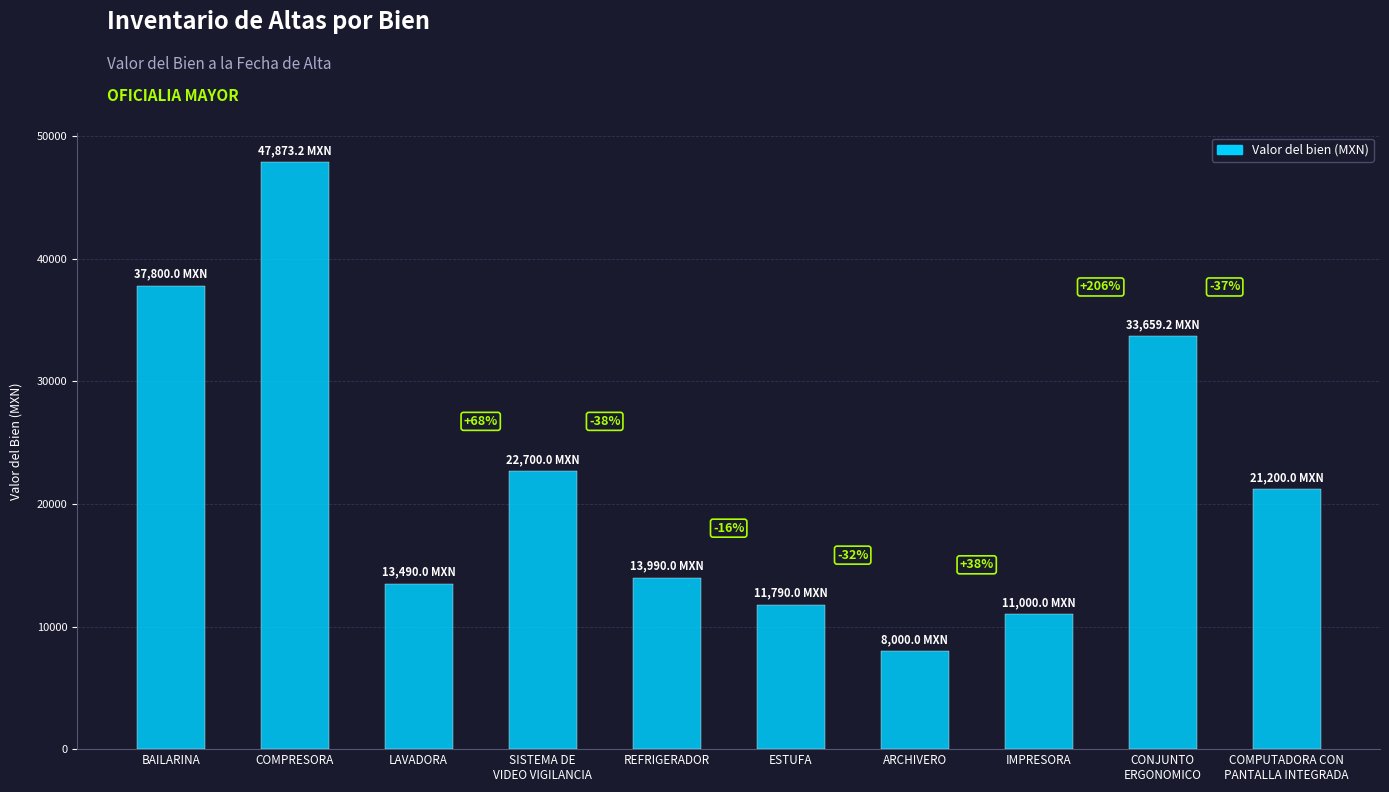

Which label corresponds to the smallest value in the chart?

ARCHIVERO